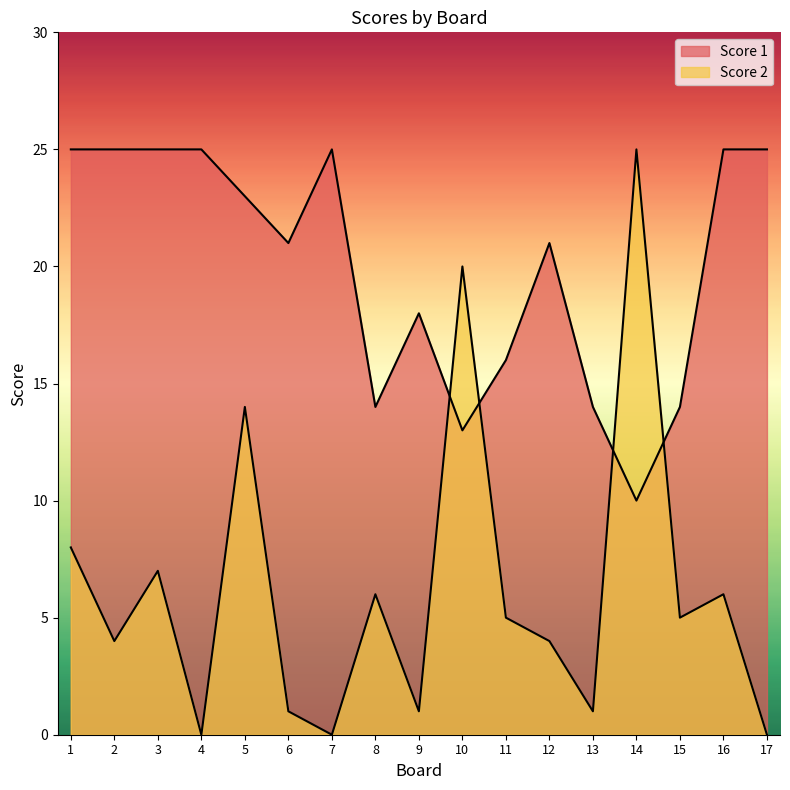

Which has a higher value, 5 or 2?

5